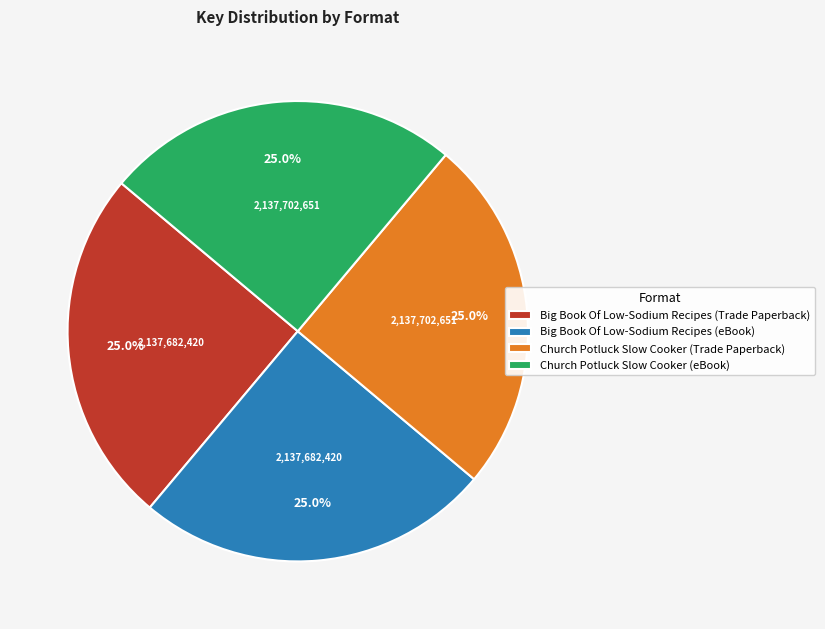

Is there a majority slice in this chart?

No